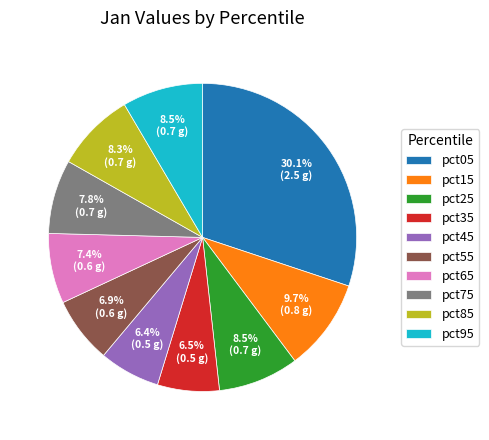

How many slices are in this pie chart?

10